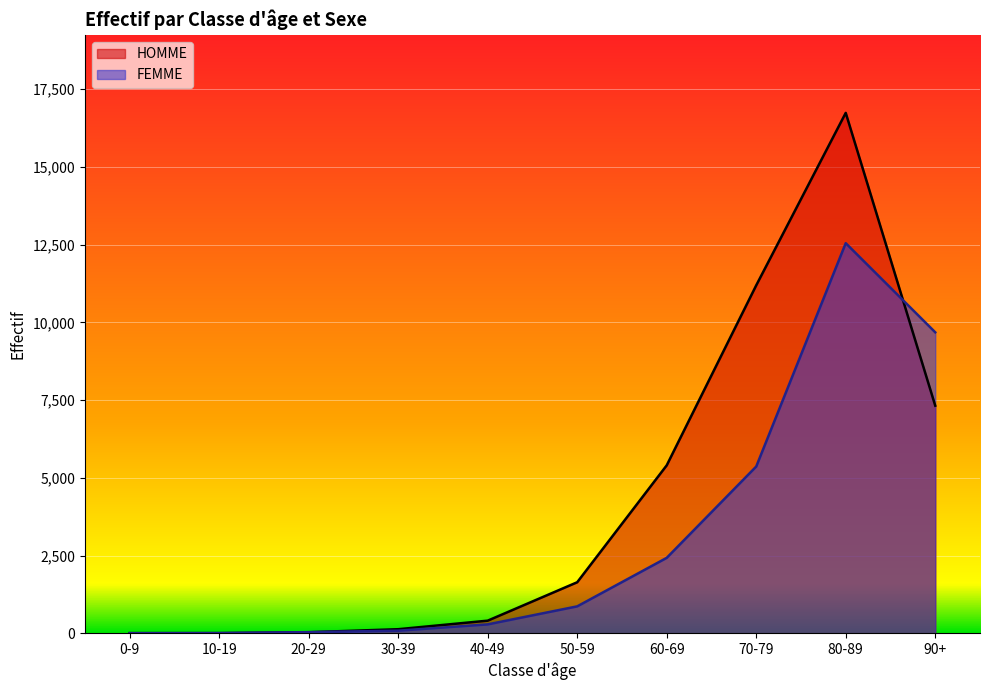

Where is FEMME nearest to the value 6274?

70-79